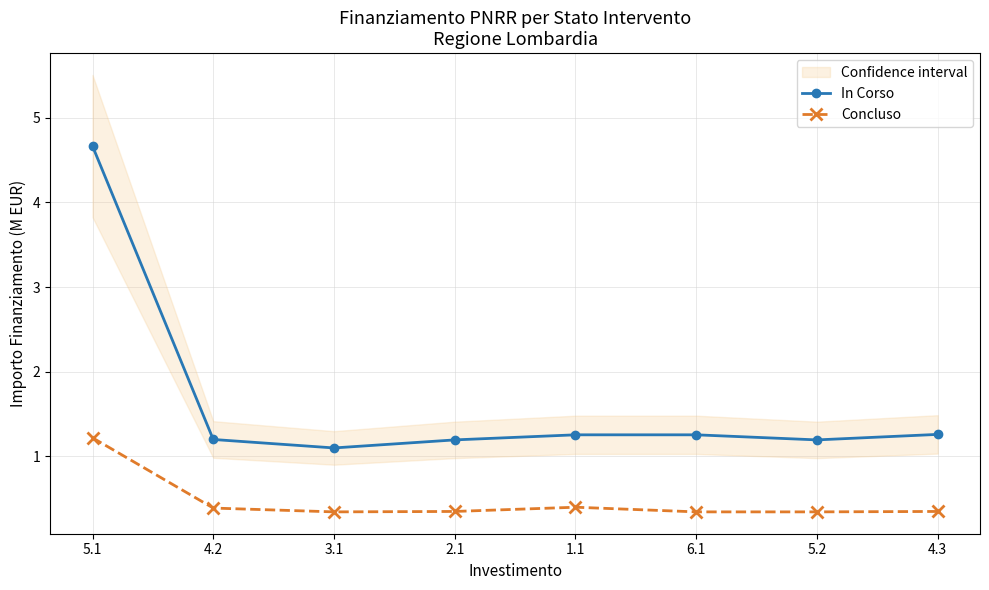

What are all the series names shown in the legend?

In Corso, Concluso